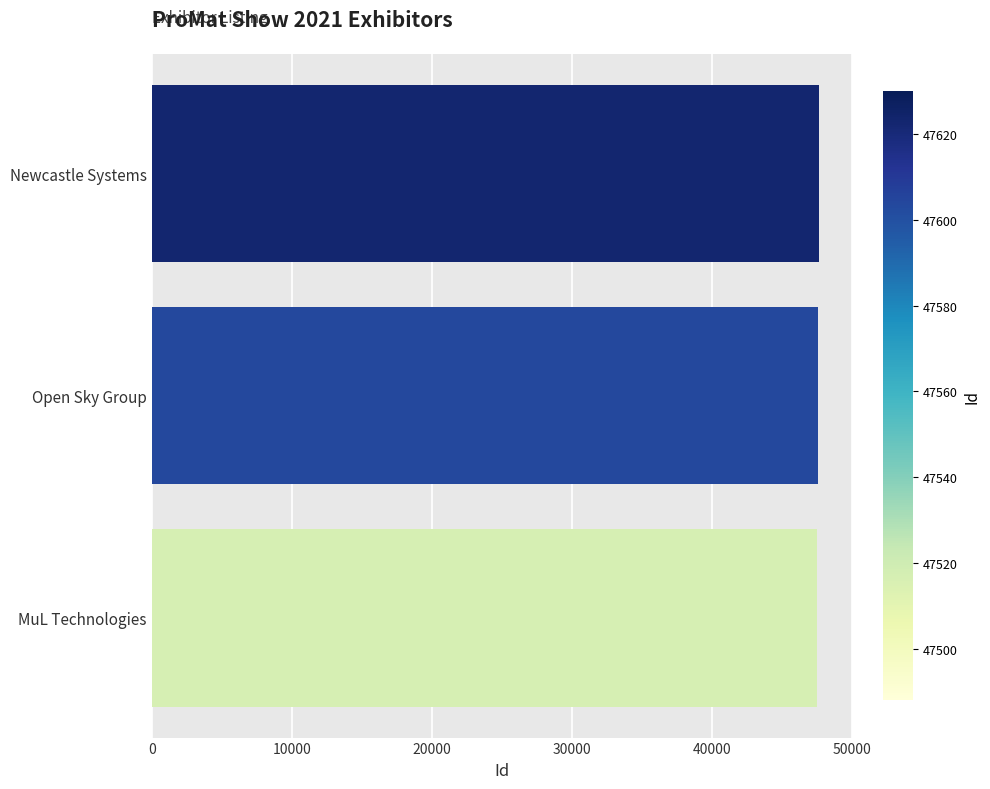

What is the greatest value displayed?

47630